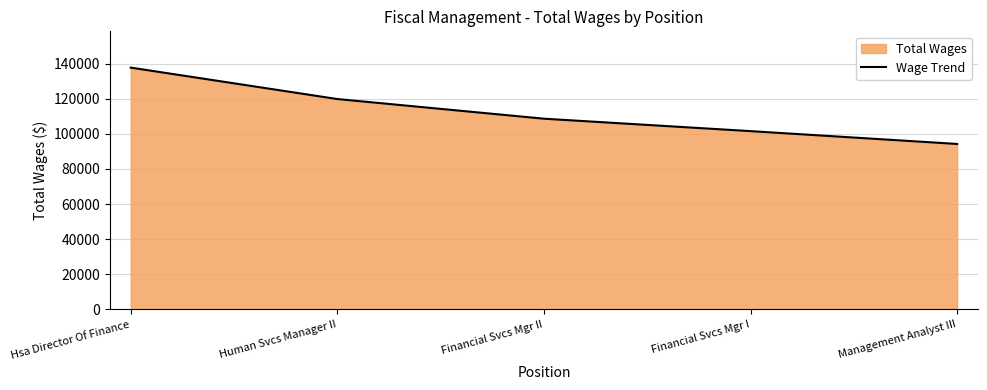

Does the chart have visible grid lines?

Yes